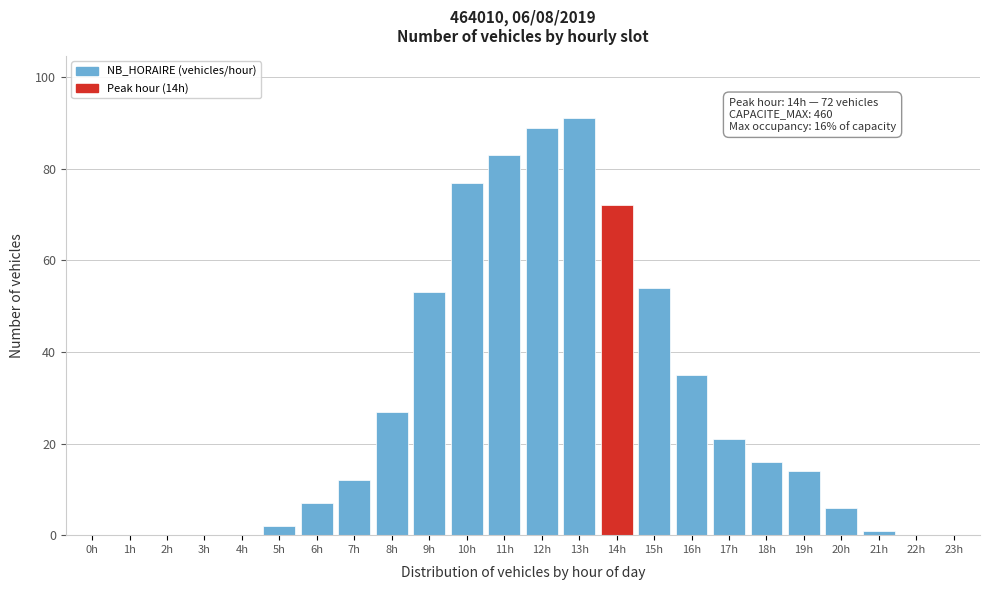

Reading left to right, list all the values displayed in this chart.

0h=0	1h=0	2h=0	3h=0	4h=0	5h=2	6h=7	7h=12	8h=27	9h=53	10h=77	11h=83	12h=89	13h=91	14h=72	15h=54	16h=35	17h=21	18h=16	19h=14	20h=6	21h=1	22h=0	23h=0